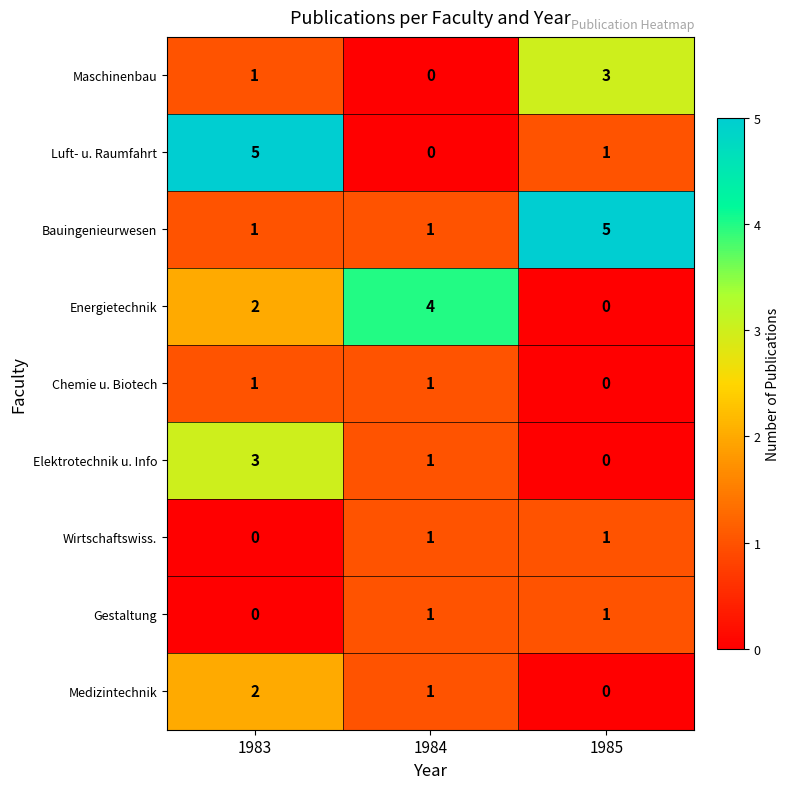

How many categories are shown in the chart?

3